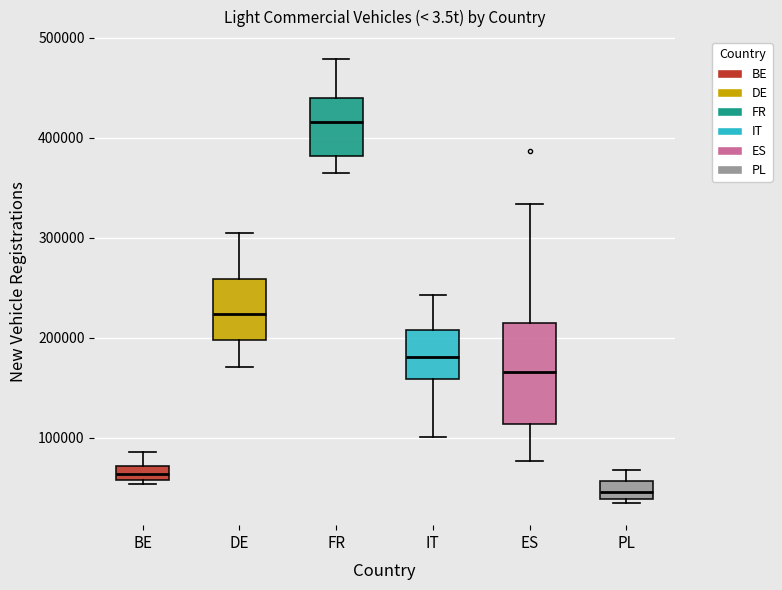

Which box is the tallest, from its lower edge to its upper edge?

ES